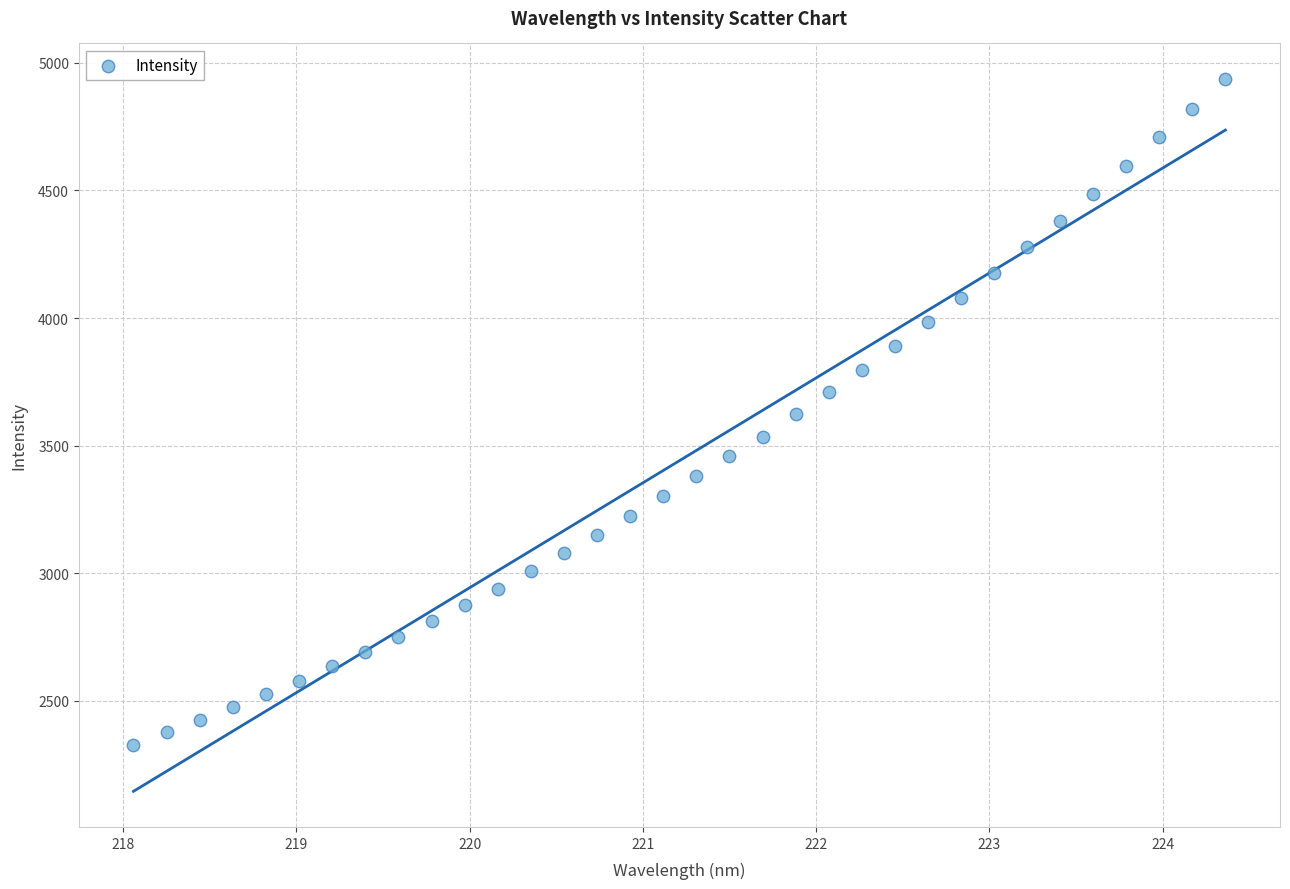

What is the range of Y values (max minus min)?

2608.3